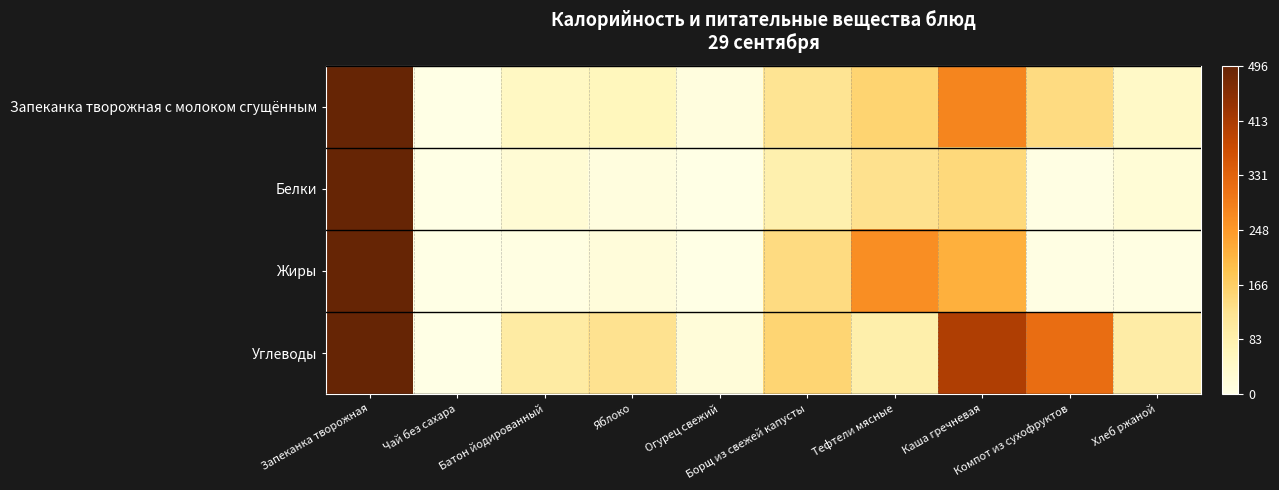

At how many categories does at least one series exceed 0?

10